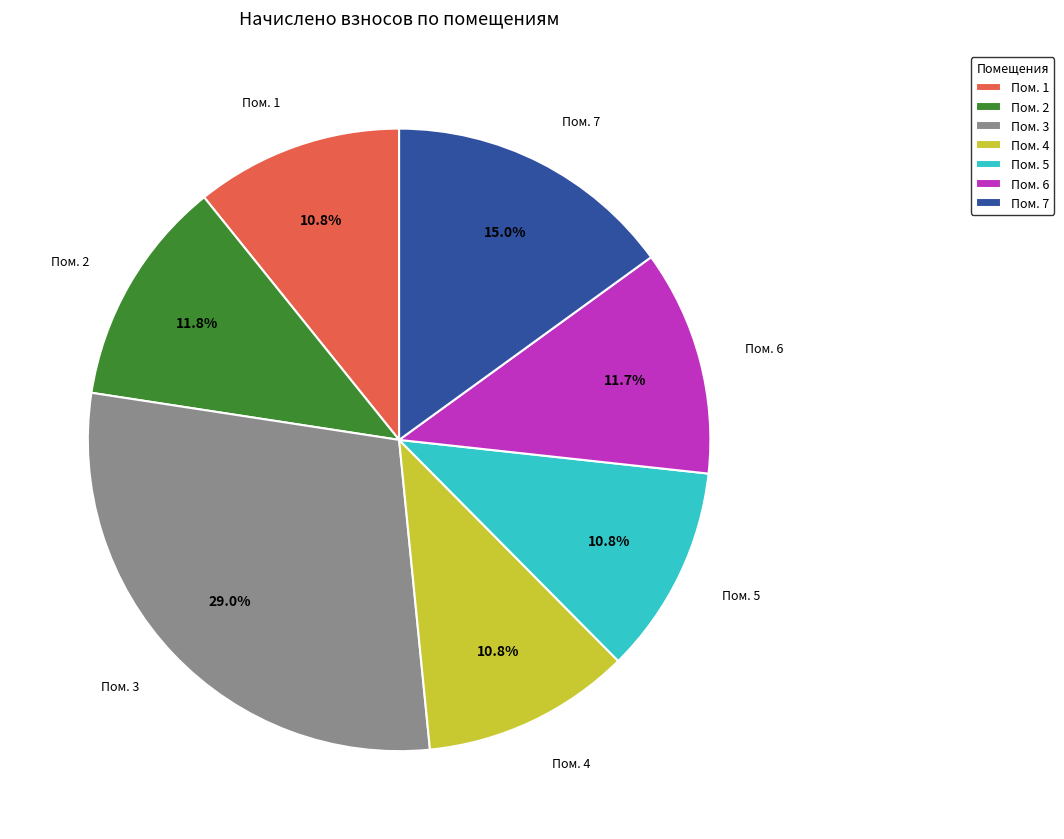

How many slices are in this pie chart?

7